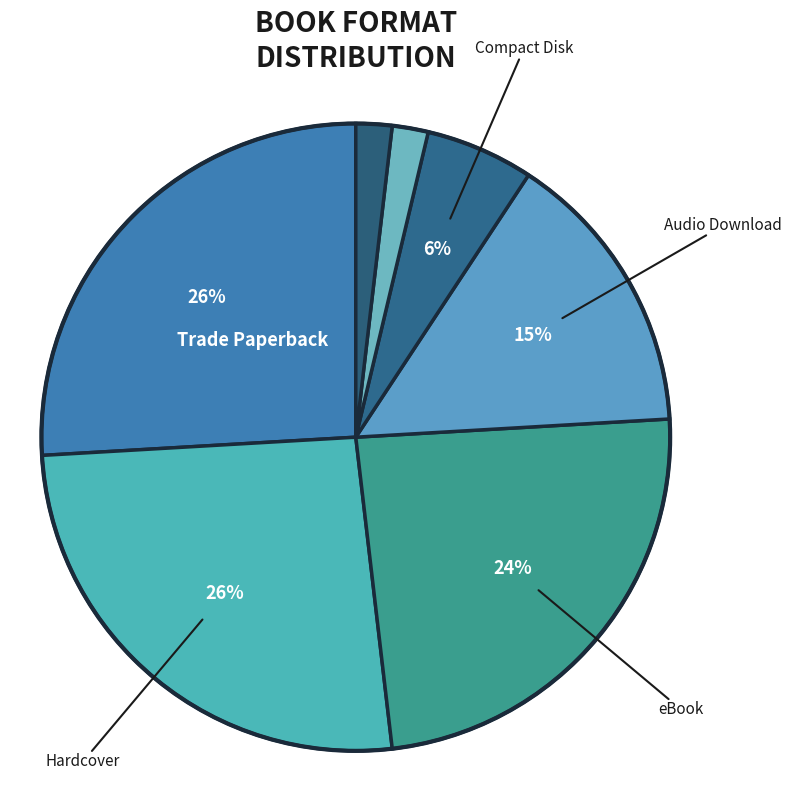

Which category has the biggest portion of the pie?

Trade Paperback